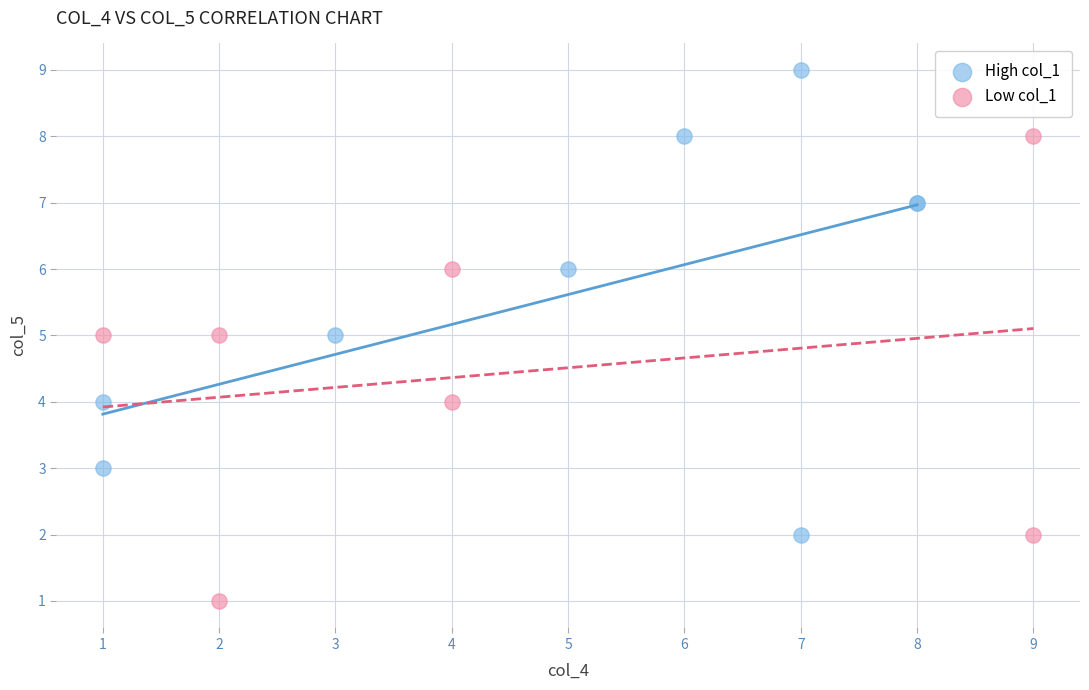

Which series reaches the minimum Y coordinate?

Low col_1